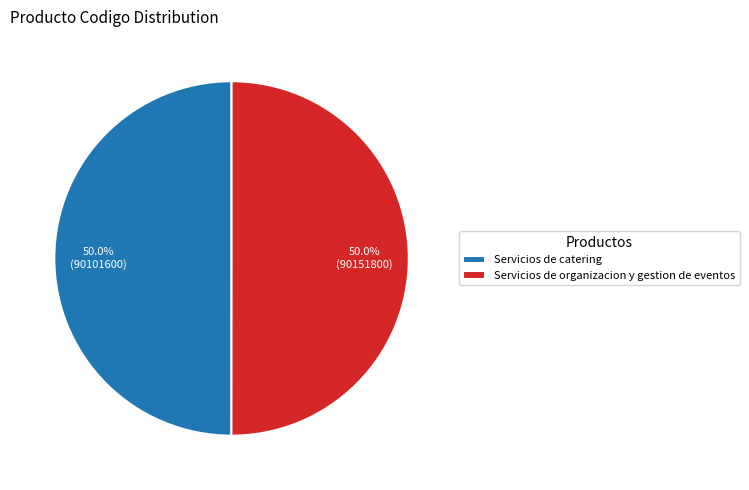

Approximately how many times larger is the value at Servicios de catering compared to Servicios de organizacion y gestion de eventos?

1.0